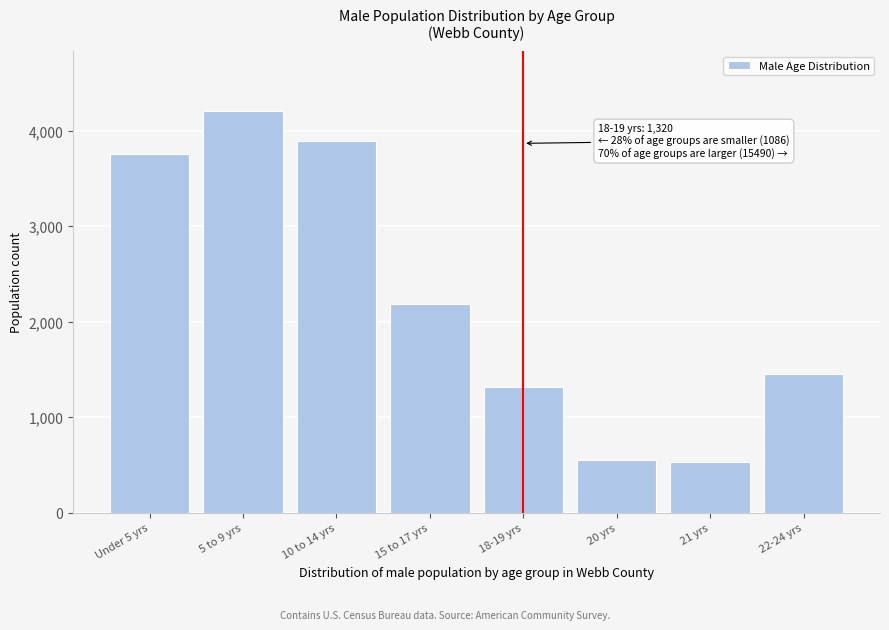

Reading left to right, list all the values displayed in this chart.

3760	4203	3887	2185	1320	555	531	1455